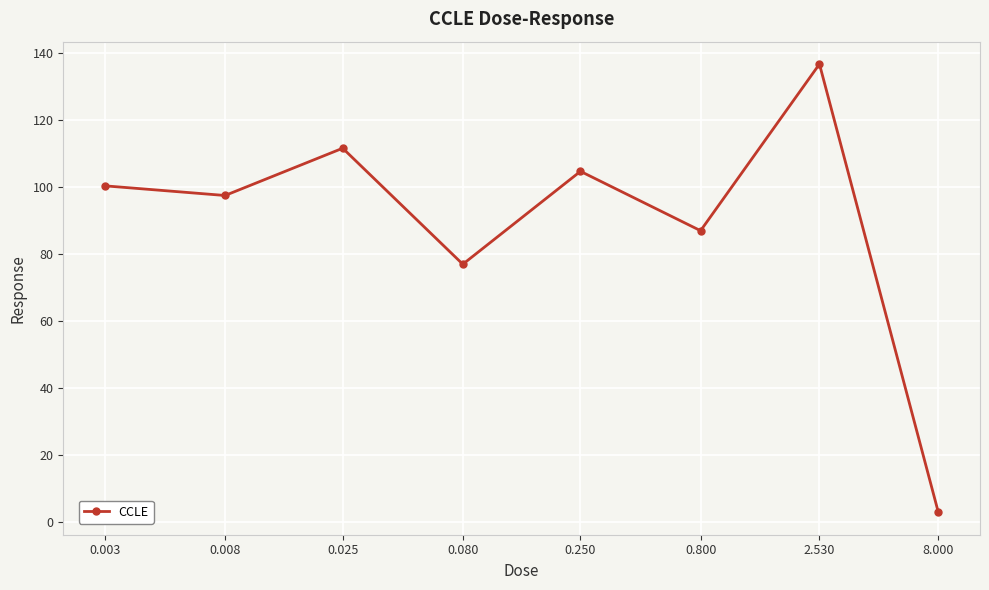

How many interior local peaks (higher than both neighbors) does the data have?

3